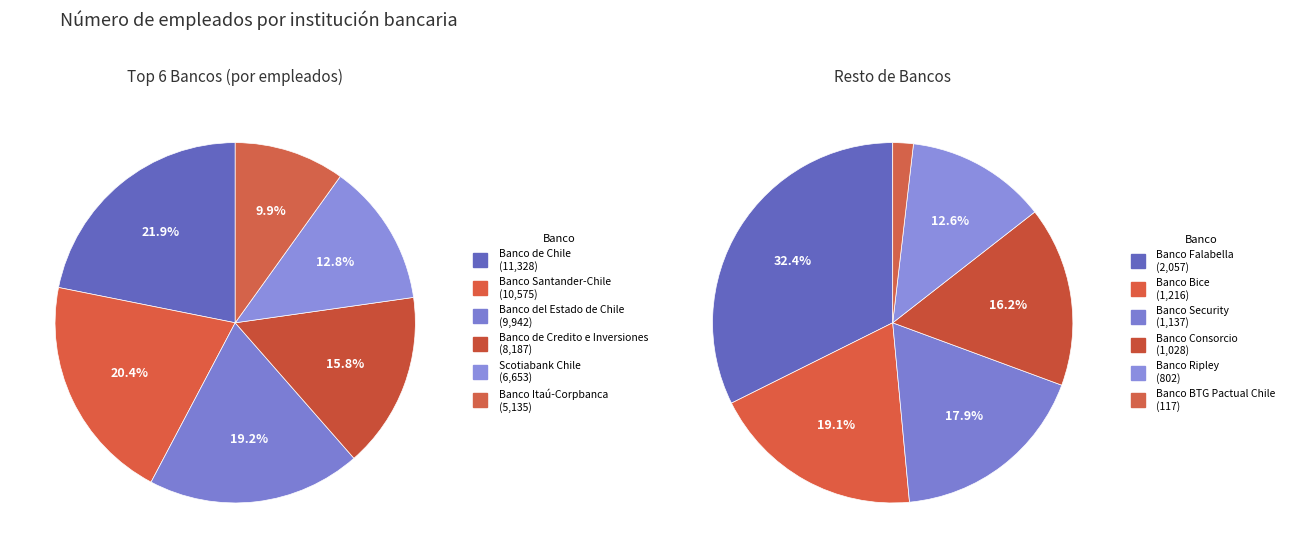

Rank the categories by value from highest to lowest.

Banco de Chile, Banco Santander-Chile, Banco del Estado de Chile, Banco de Credito e Inversiones, Scotiabank Chile, Banco Itaú-Corpbanca, Banco Falabella, Banco Bice, Banco Security, Banco Consorcio, Banco Ripley, Banco BTG Pactual Chile